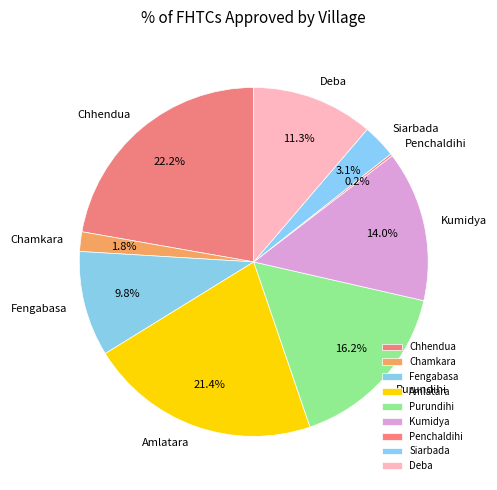

Which category has the biggest portion of the pie?

Chhendua